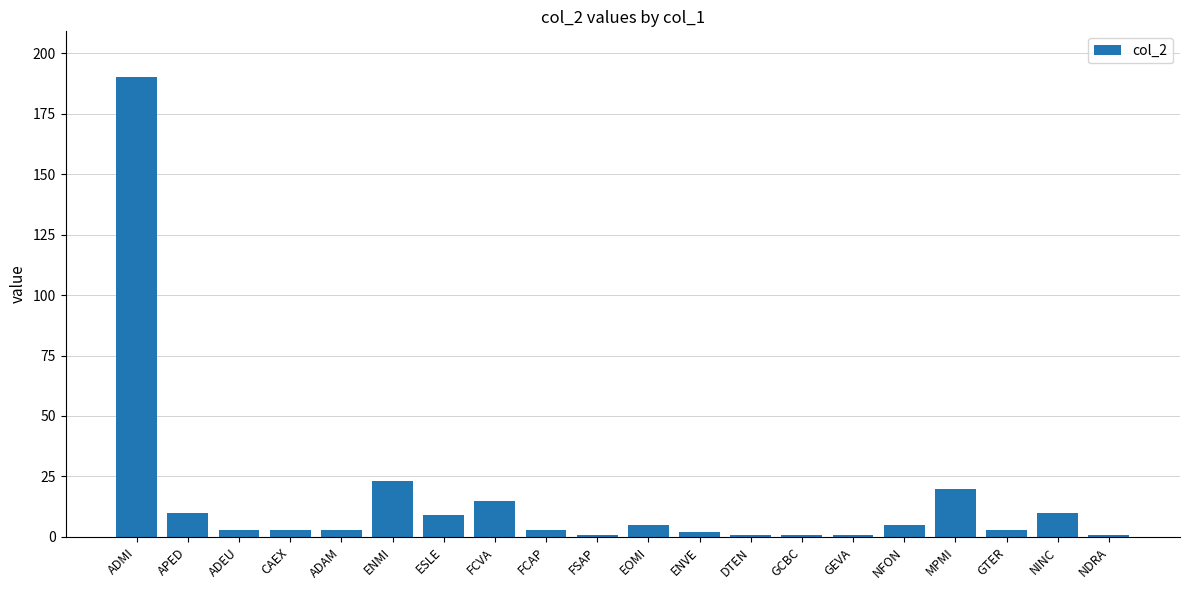

What is the difference between the maximum and minimum values?

189